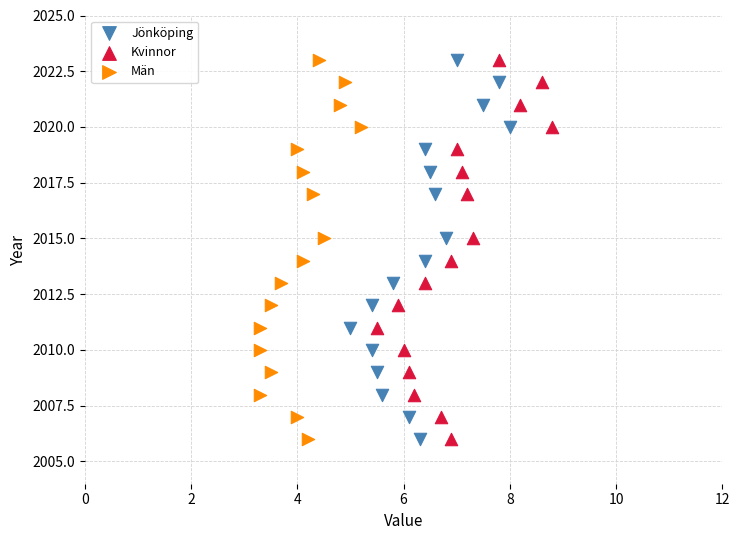

What are all the series names shown in the legend?

Jönköping, Kvinnor, Män